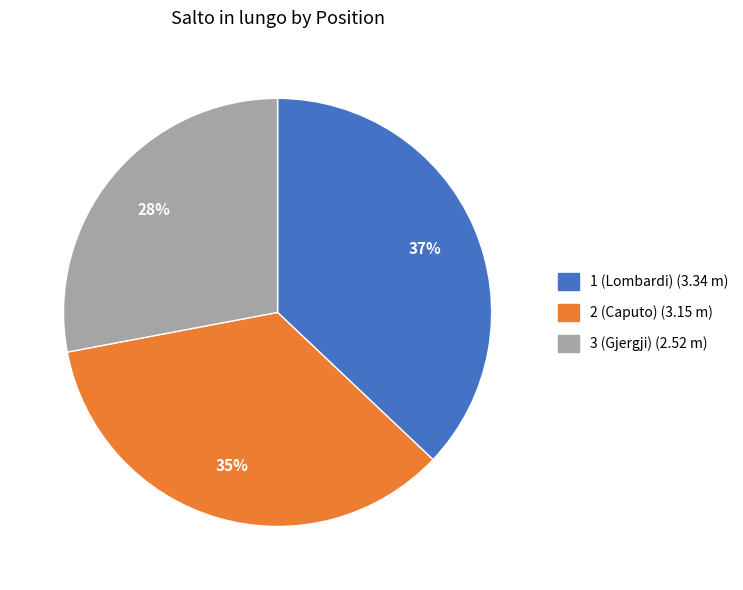

Which category has the smallest portion of the pie?

3 (Gjergji)